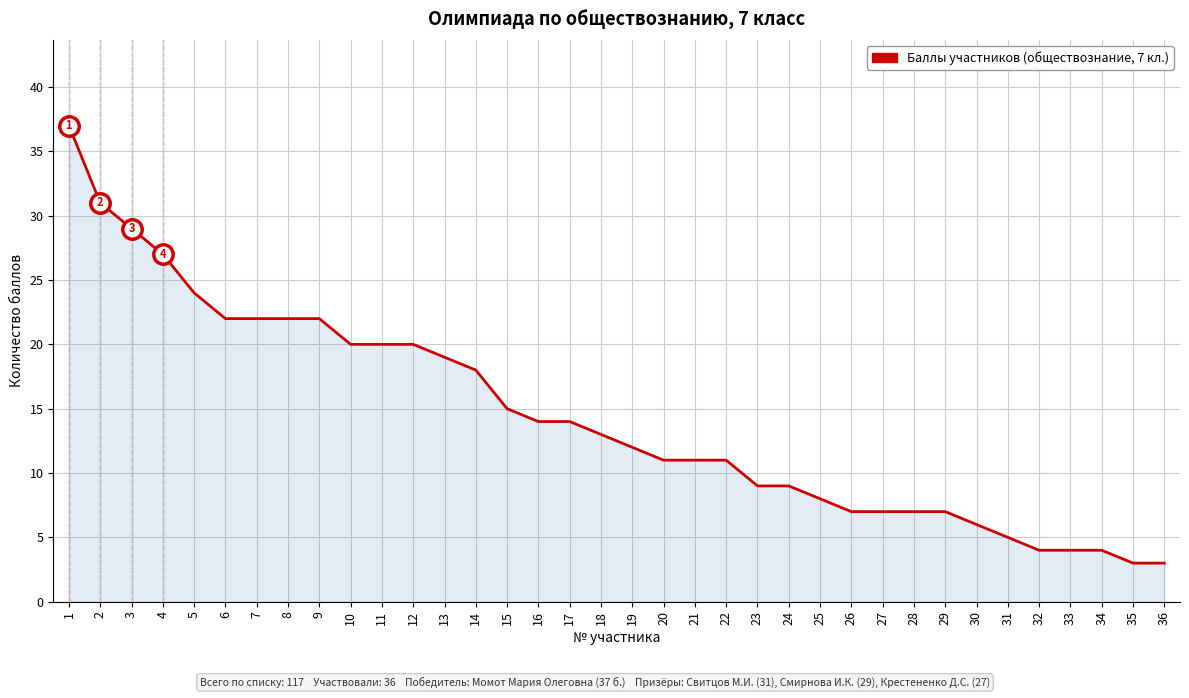

Where does the data first go above 13?

1